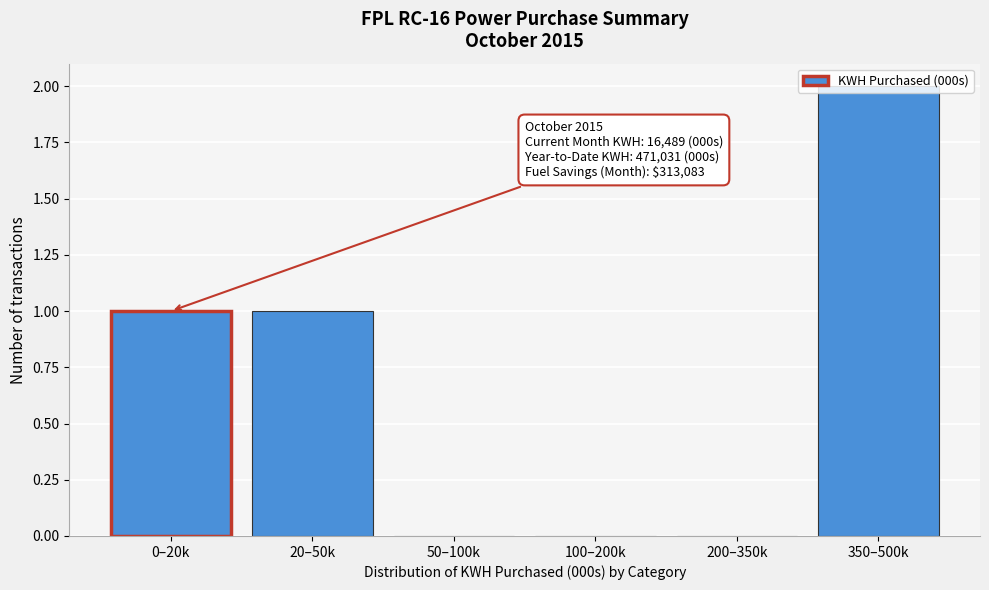

The value at 200–350k is 1. True or false?

False